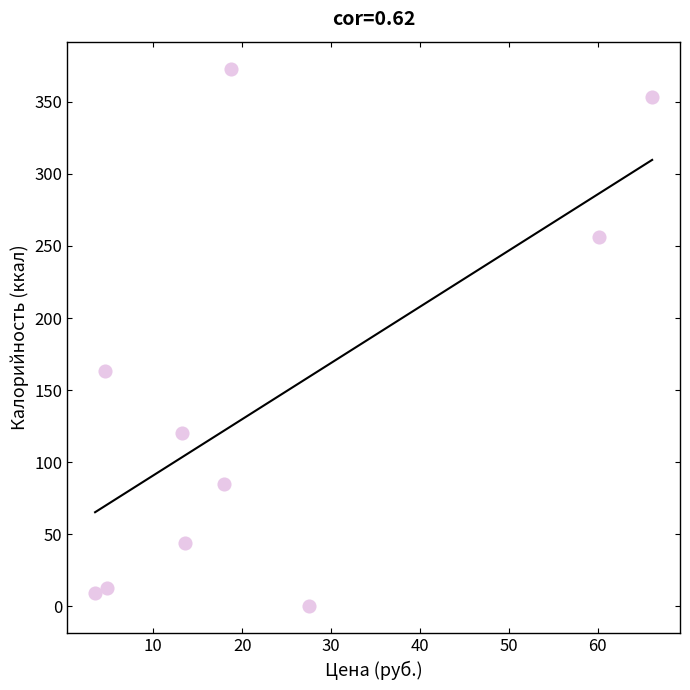

What is the range of Y values (max minus min)?

373